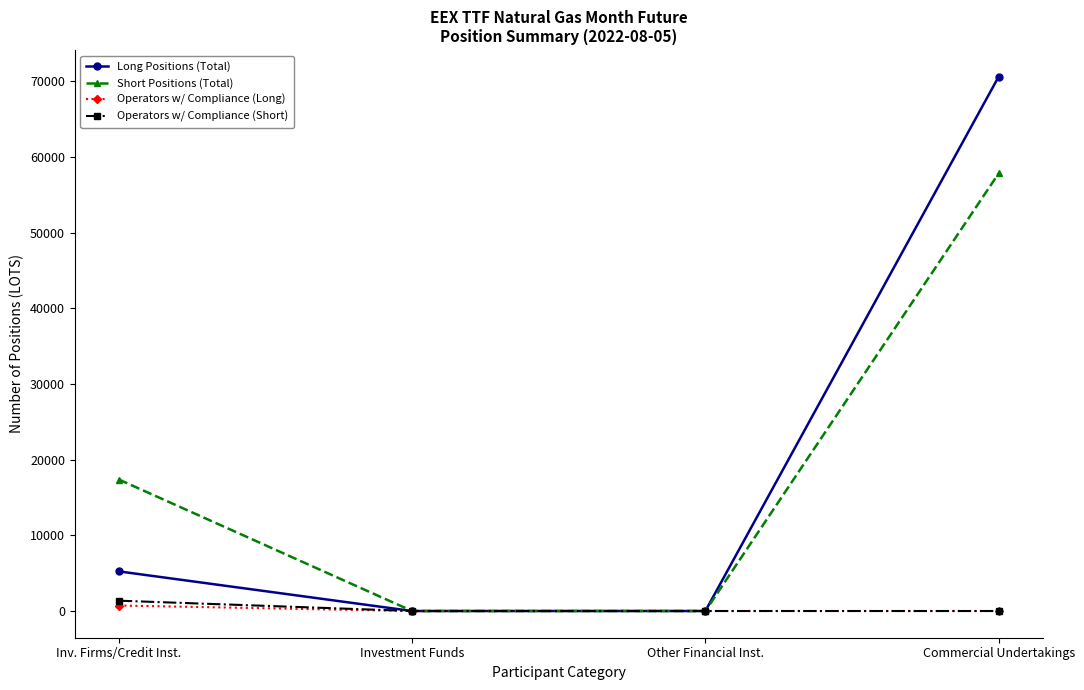

Rank the series by their maximum value, from lowest to highest.

Operators w/ Compliance (Long), Operators w/ Compliance (Short), Short Positions (Total), Long Positions (Total)